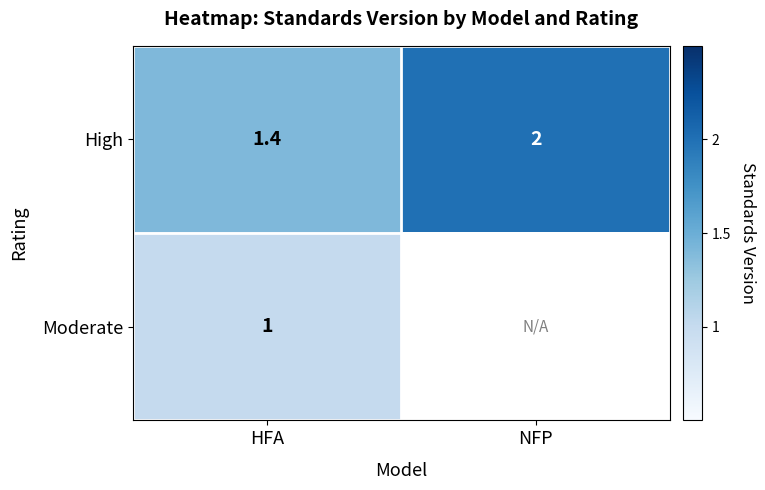

Rank the categories by High value from lowest to highest.

HFA, NFP